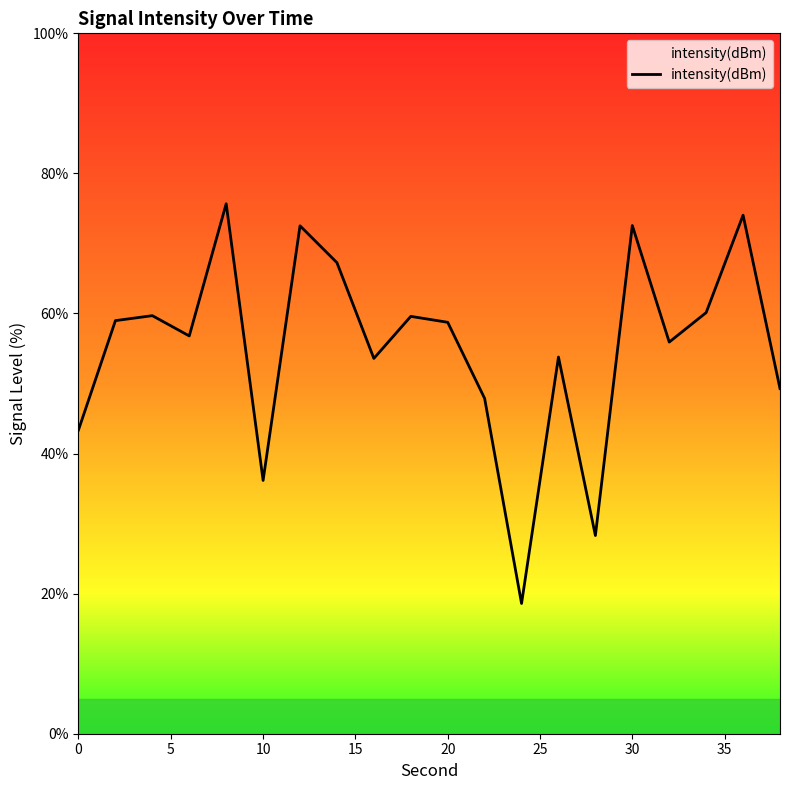

What is the greatest value displayed?

75.7